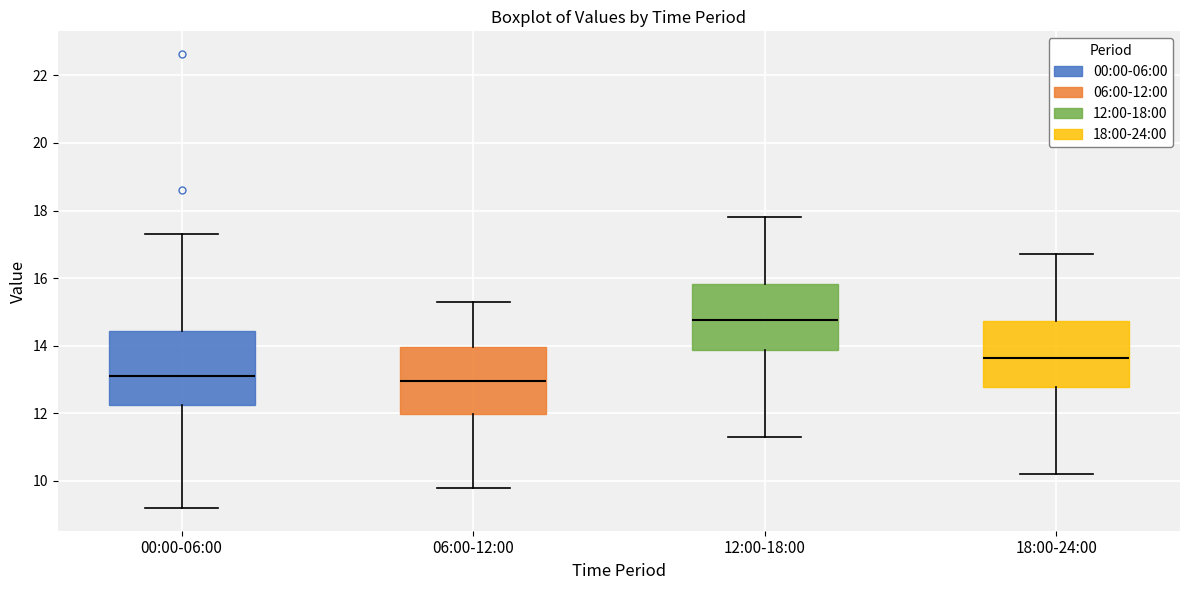

Where is the upper edge of the box for 00:00-06:00 on the y-axis? The values are not printed on the chart, so give them approximately, as read against the axis.

14.4